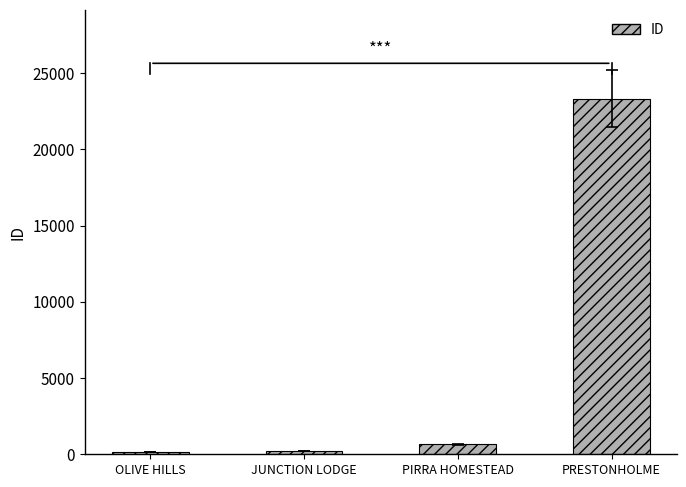

At which category does the chart reach its peak across all series?

PRESTONHOLME